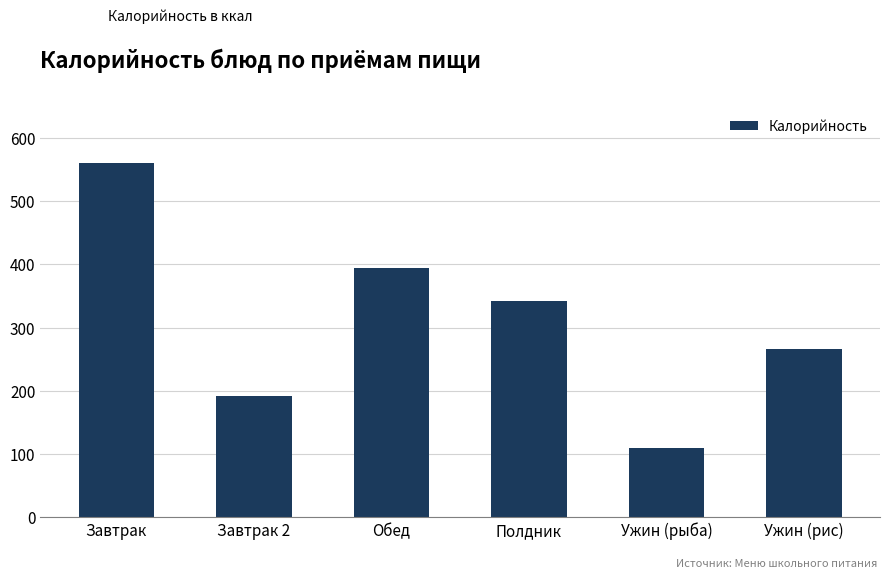

How many bars are there in total?

6